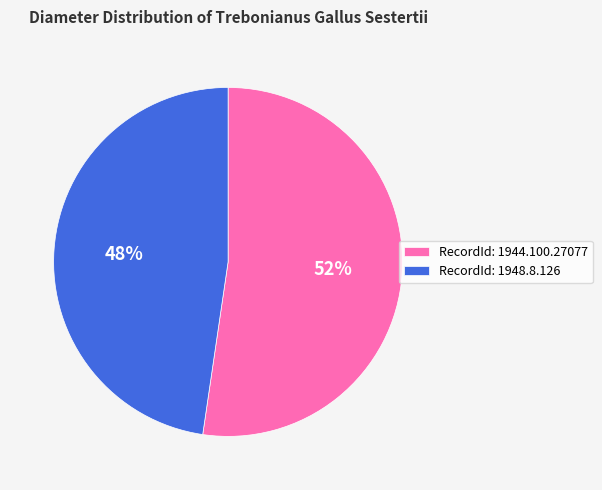

What percentage is the RecordId: 1944.100.27077 slice, to the nearest percent?

52%